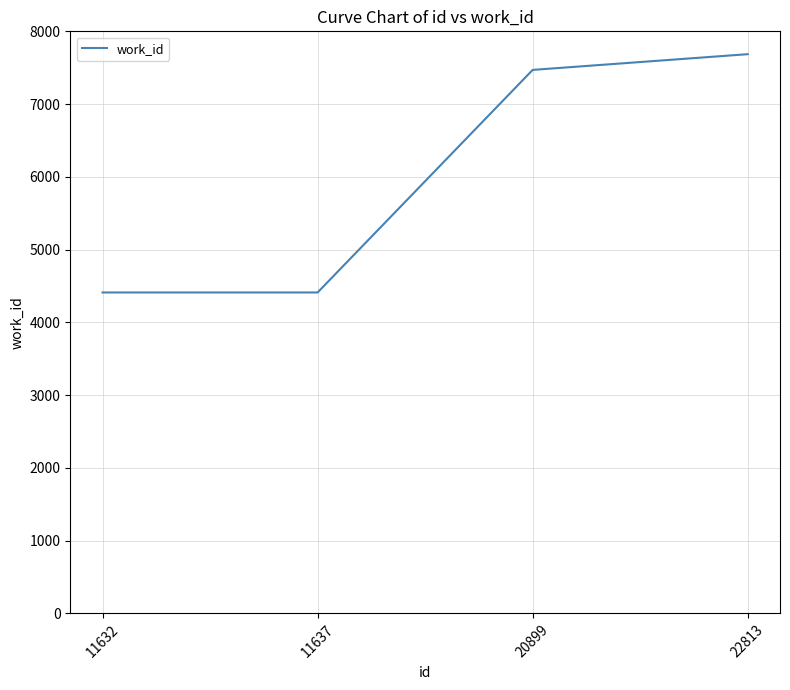

At which label is the value closest to 6048?

20899